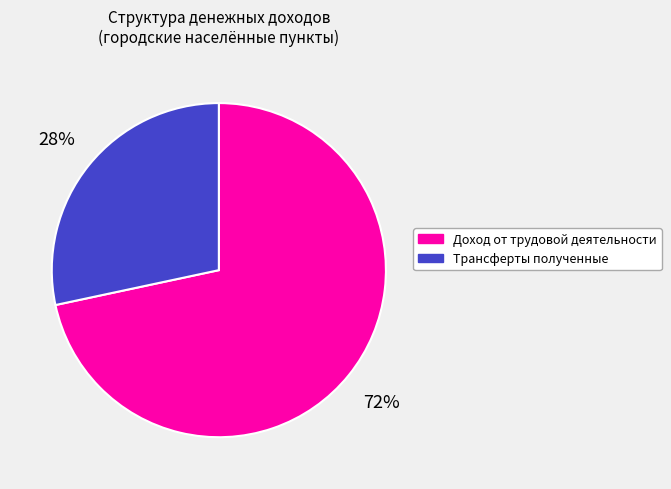

How many segments does this pie chart have?

2